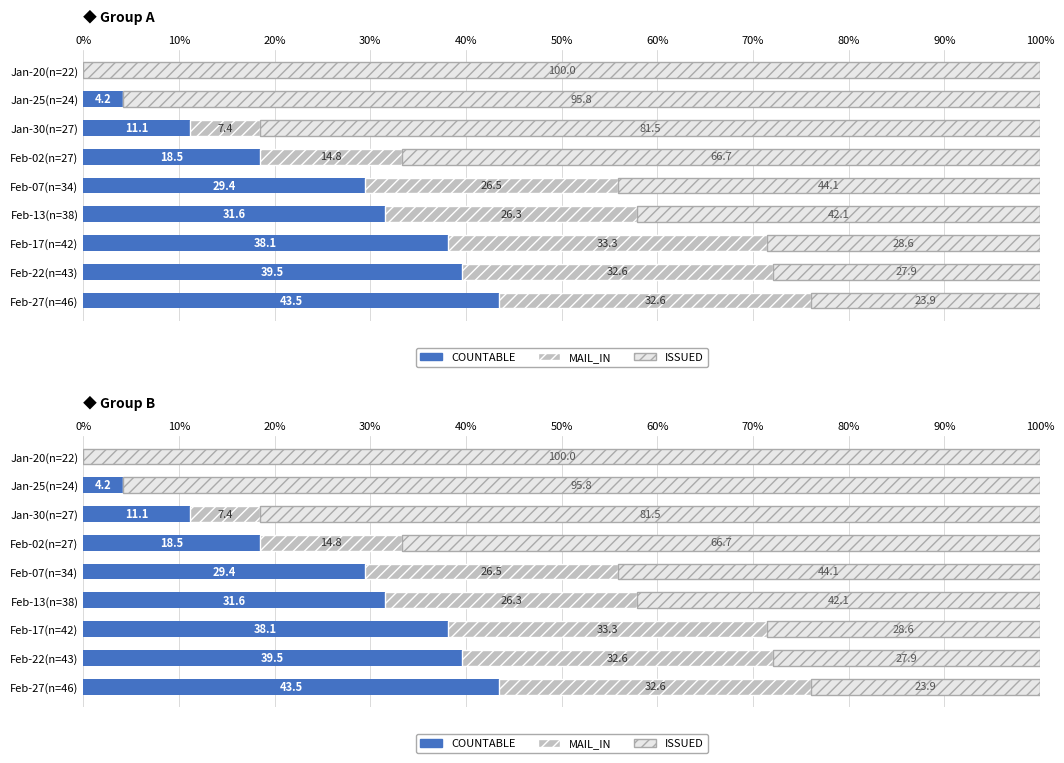

The value of MAIL_IN at Feb-02(n=27) is 4.6. True or false?

False